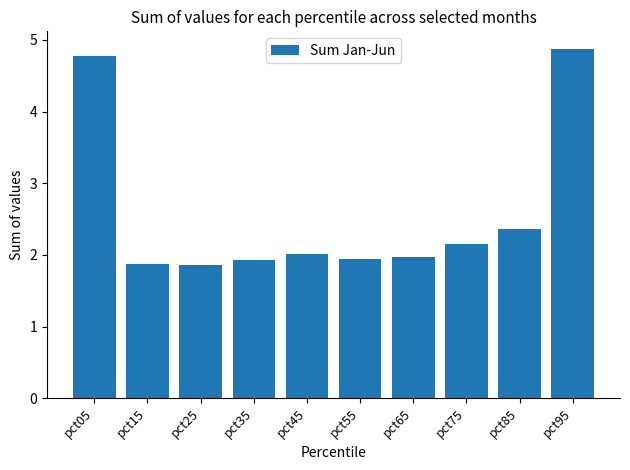

Count the number of data series in this chart.

1